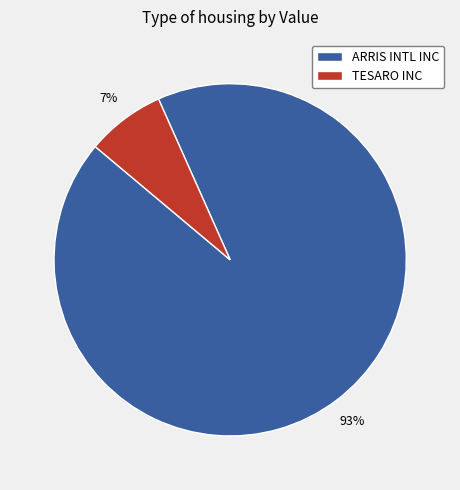

Is there a majority slice in this chart?

Yes